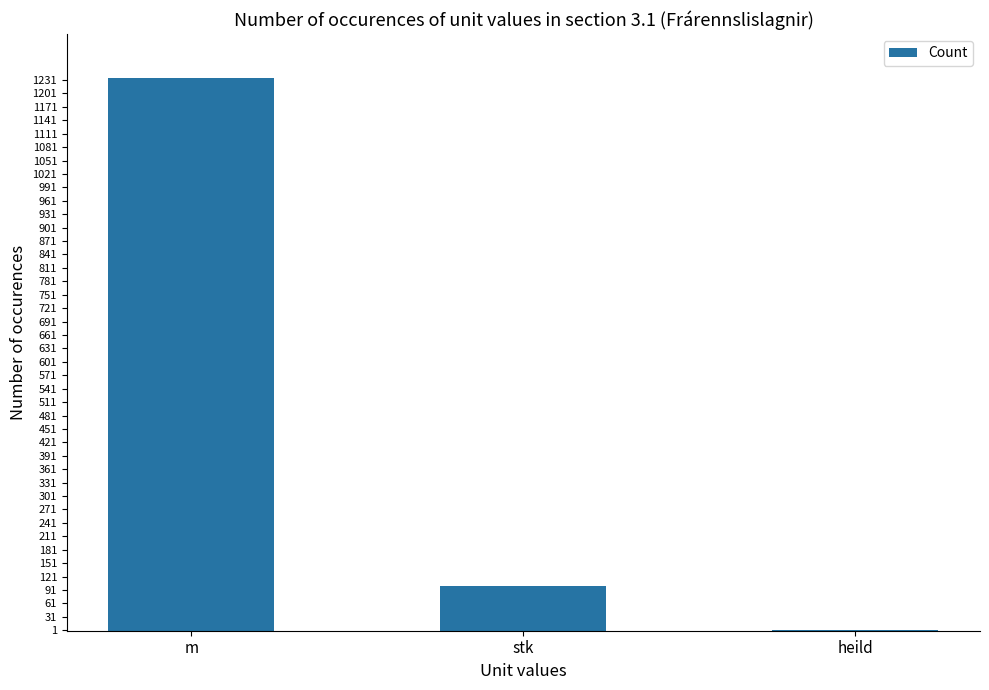

Is it true that the value at stk is 101?

True